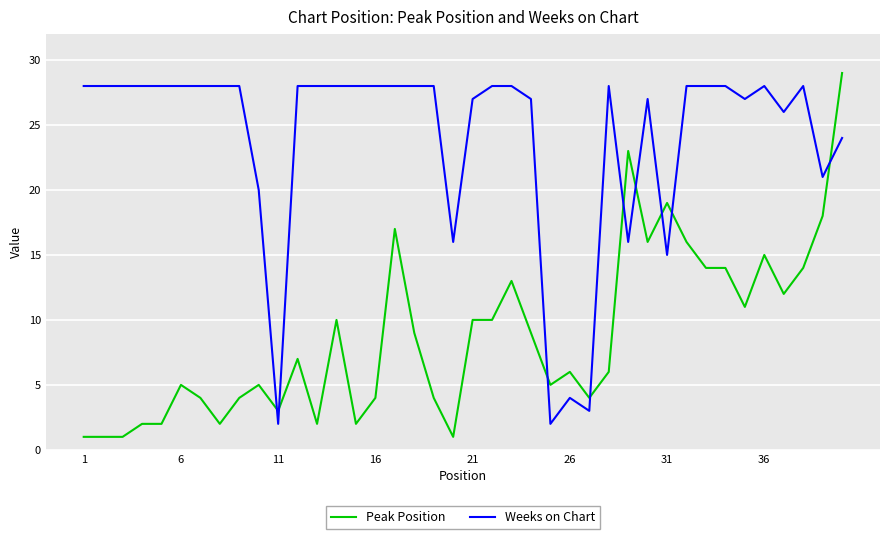

How many lines are shown in the chart?

2